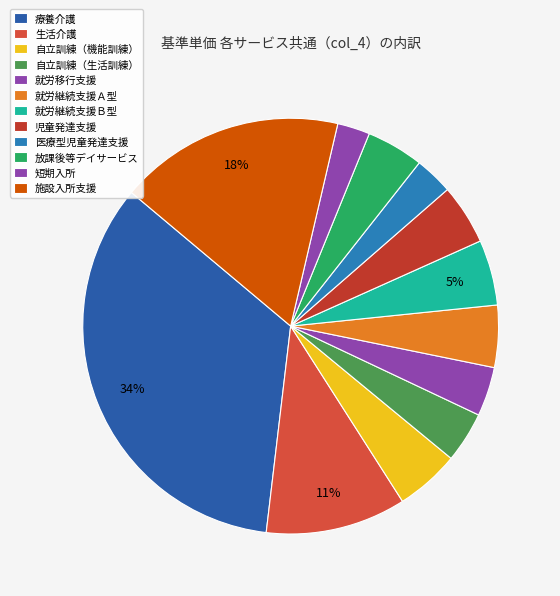

Which has a higher value, 自立訓練（機能訓練） or 医療型児童発達支援?

自立訓練（機能訓練）